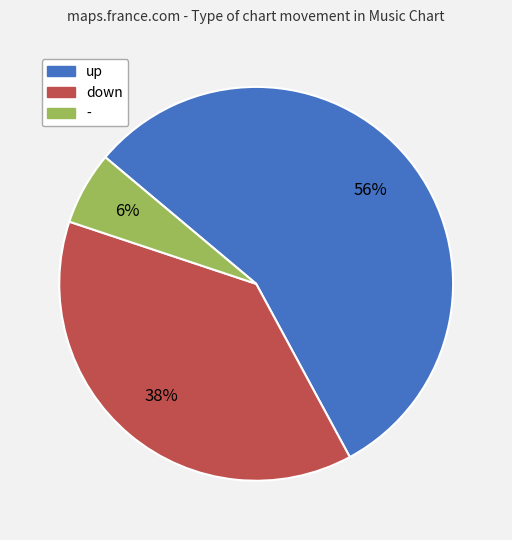

True or false: up accounts for 42% of the total.

False